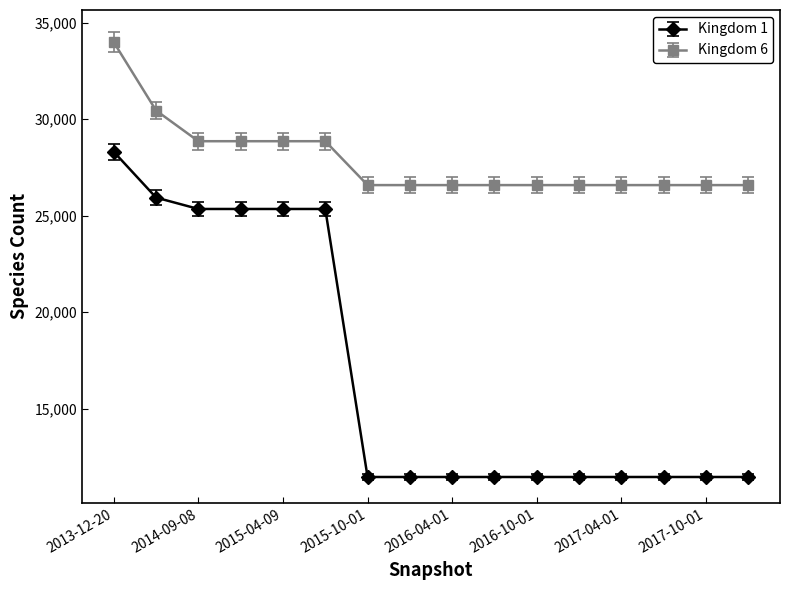

What is the difference between the second highest and second lowest values in the Kingdom 6 series?

3865